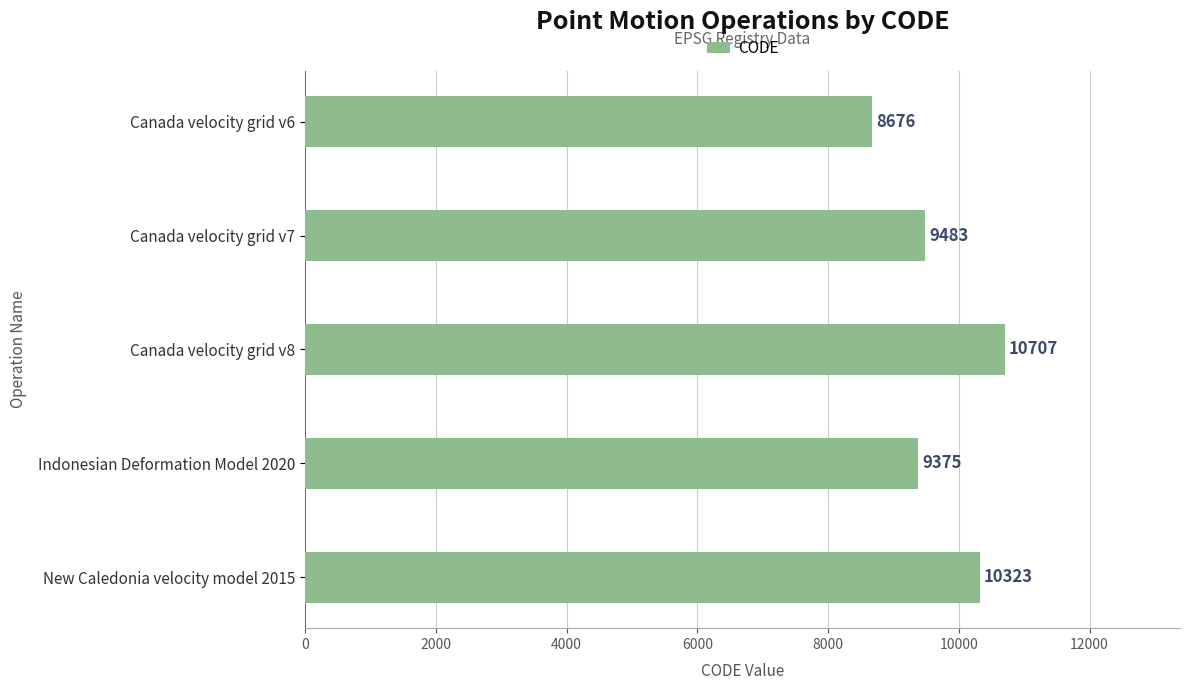

What position from the bottom is Indonesian Deformation Model 2020?

2